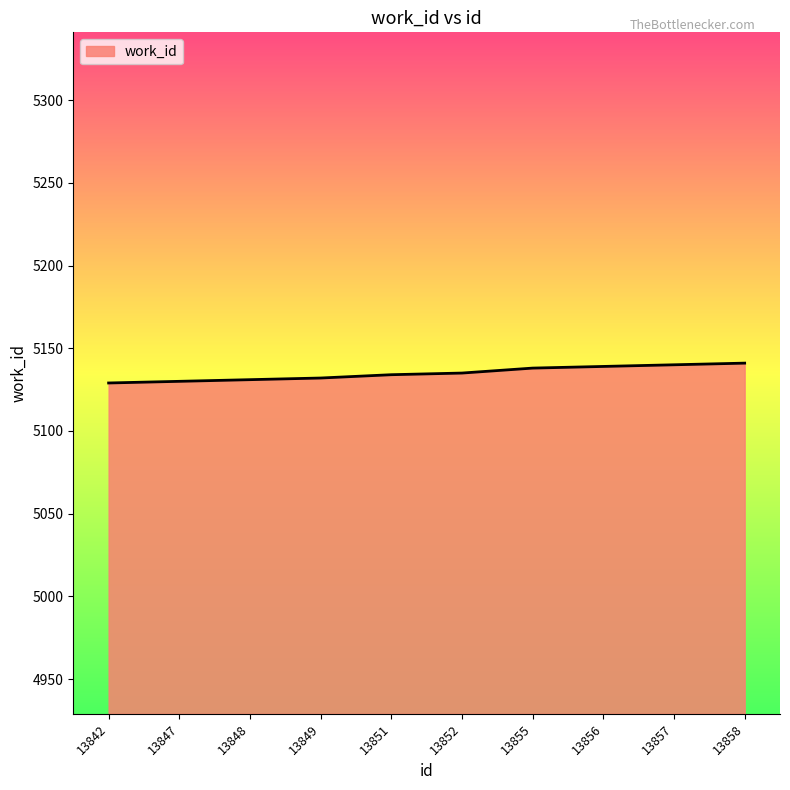

The chart shows a value of 5131 at 13848. True or false?

True